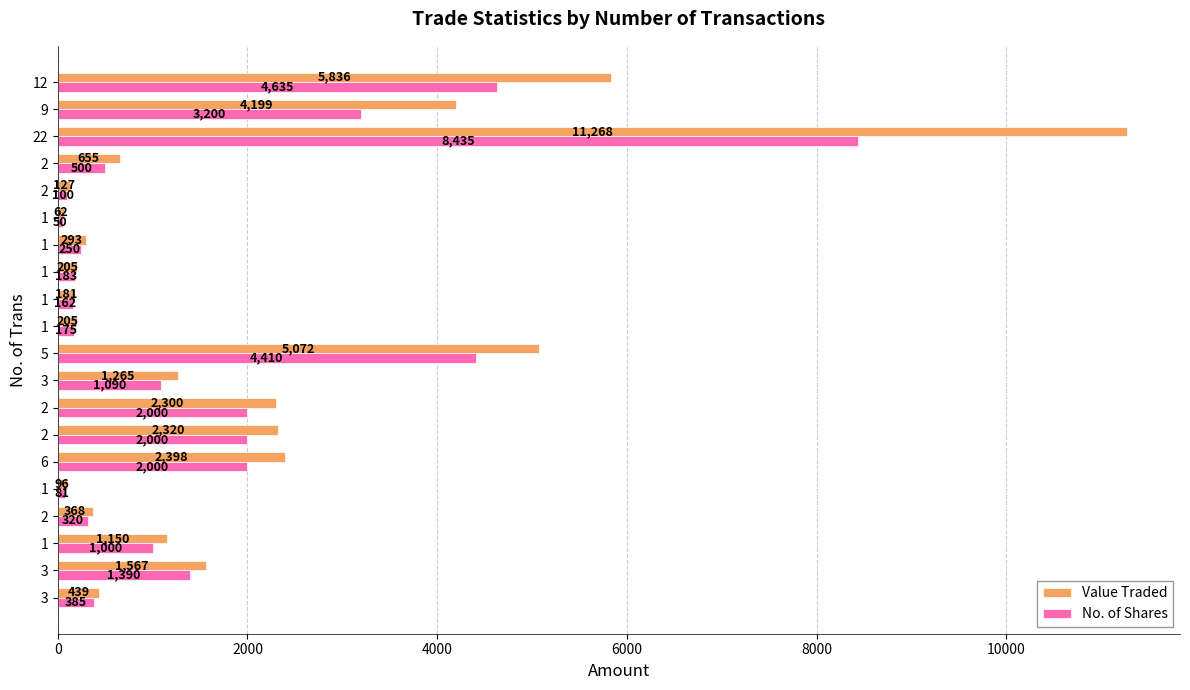

How many values in the No. of Shares series are below 1000?

10